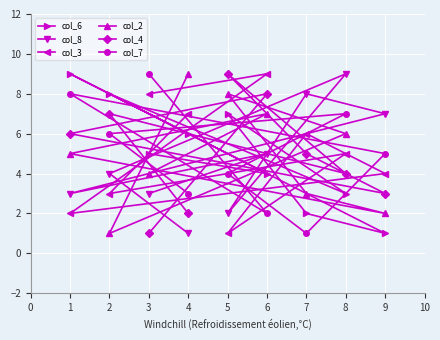

Reading left to right, list all the values displayed in this chart.

col_6: 1=9	2=8	3=5	4=6	5=7	6=4	7=2	8=3	9=1
col_8: 1=3	2=4	3=3	4=1	5=2	6=5	7=8	8=9	9=7
col_3: 1=2	2=3	3=8	4=7	5=1	6=9	7=6	8=5	9=4
col_2: 1=5	2=1	3=4	4=9	5=8	6=7	7=3	8=6	9=2
col_4: 1=6	2=7	3=1	4=2	5=9	6=8	7=5	8=4	9=3
col_7: 1=8	2=6	3=9	4=3	5=4	6=2	7=1	8=7	9=5